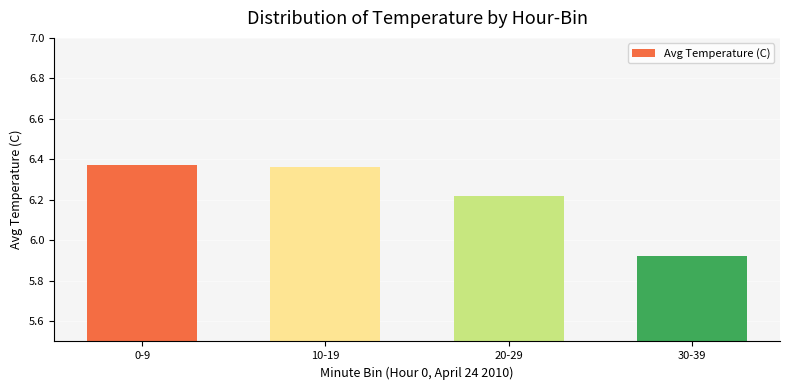

How many categories are shown in the chart?

4